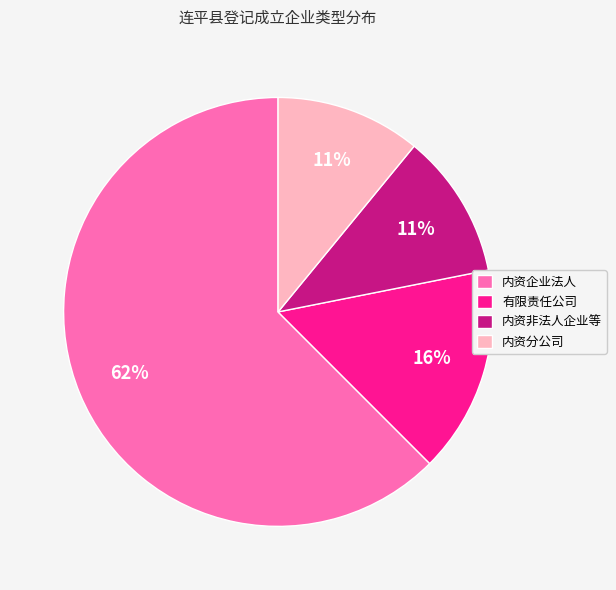

How many segments does this pie chart have?

4